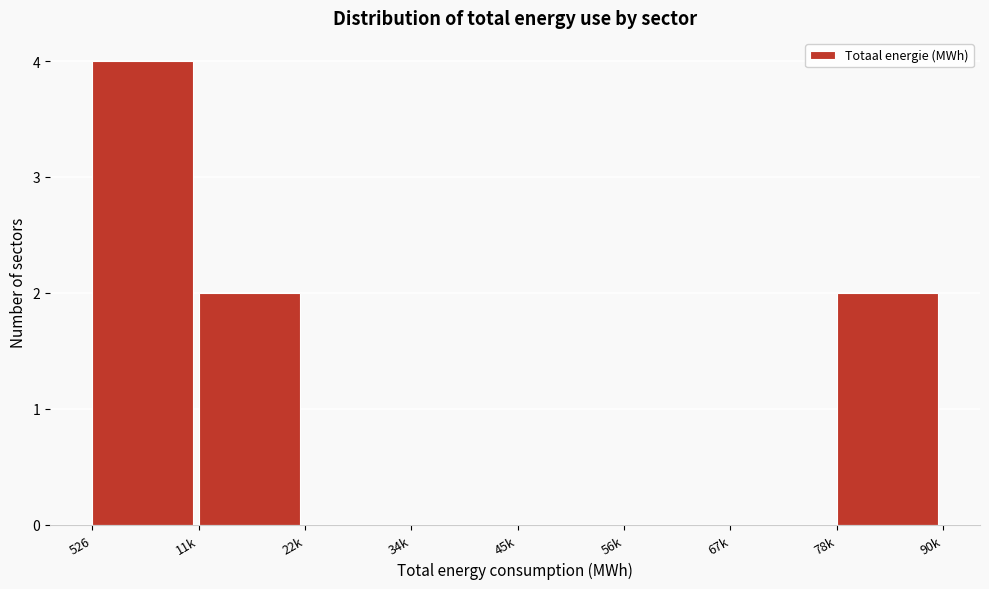

Reading right to left, what are all the values shown in this chart?

78k=2	67k=0	56k=0	45k=0	34k=0	22k=0	11k=2	526=4